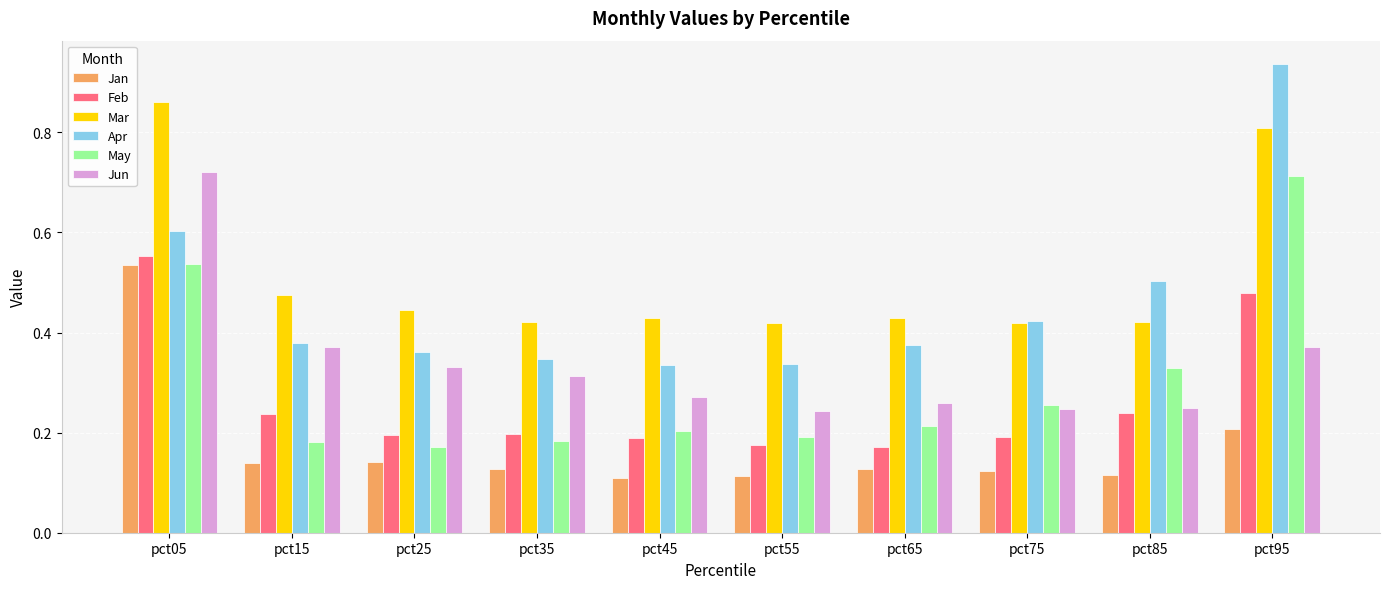

What are all the series names shown in the legend?

Jan, Feb, Mar, Apr, May, Jun